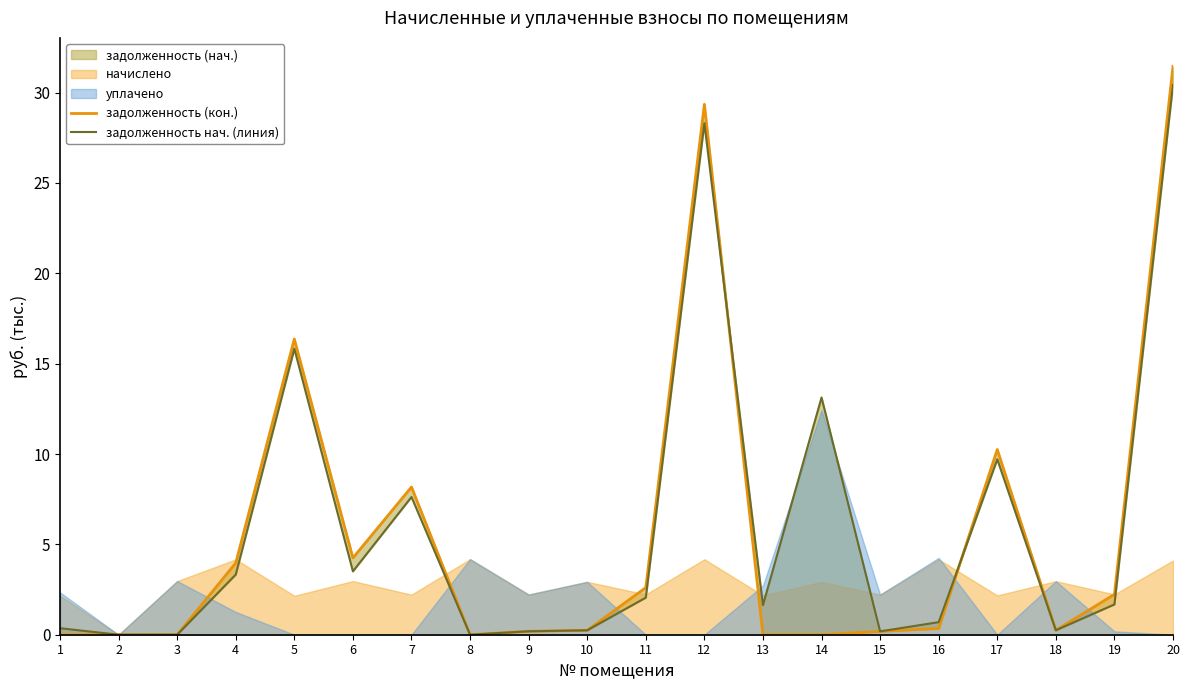

True or false: задолженность нач. (линия) and задолженность (кон.) cross at least once.

True